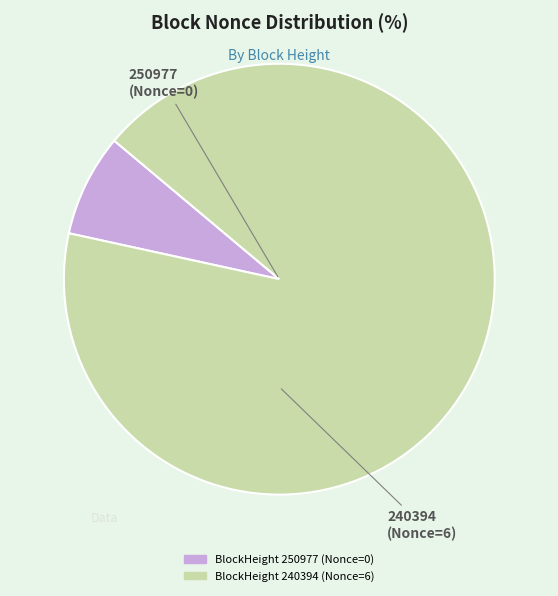

Does any single category account for the majority?

Yes